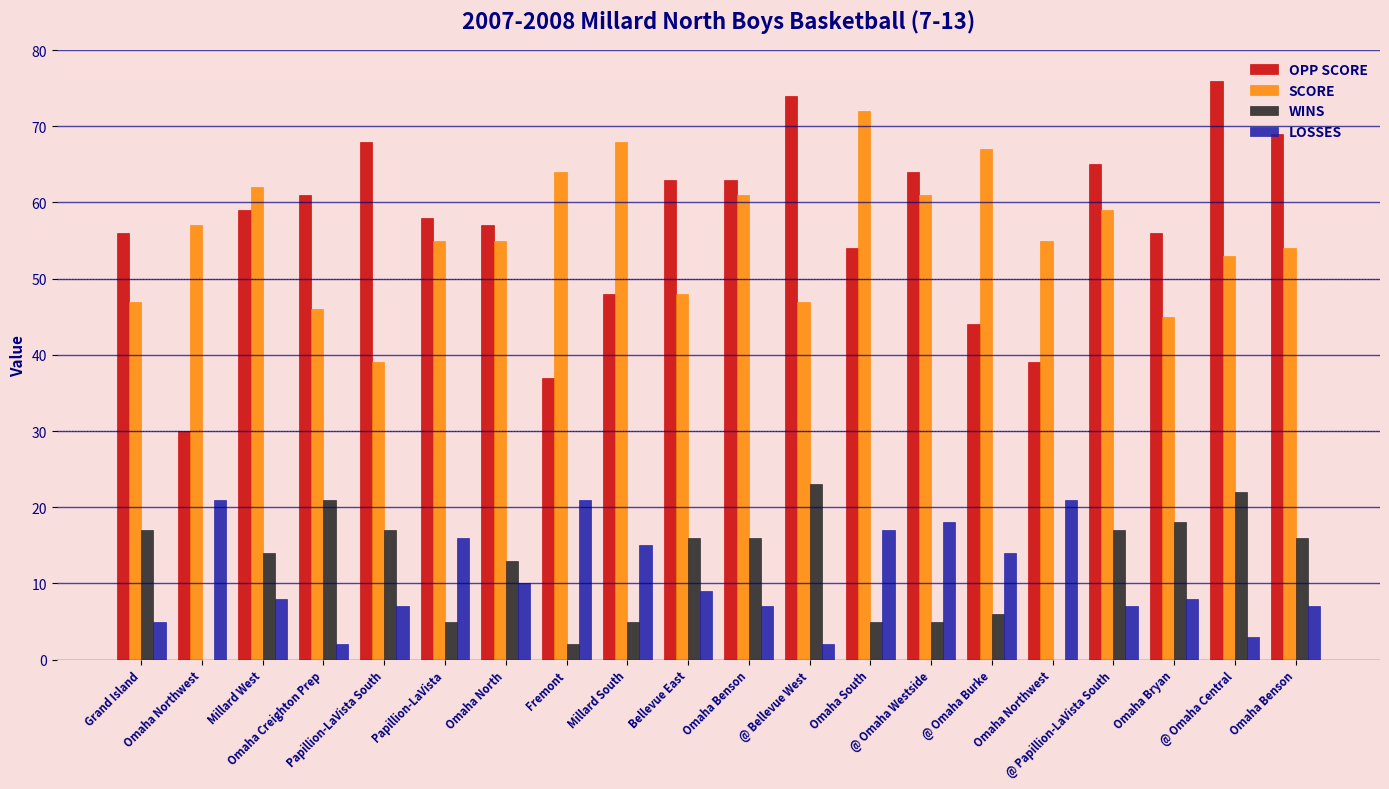

How many data points does each series have?

20